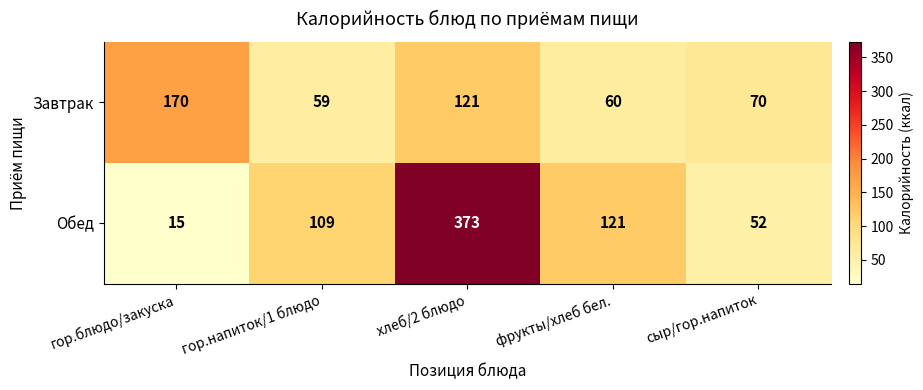

List the series in order of their peak value, highest first.

Обед, Завтрак